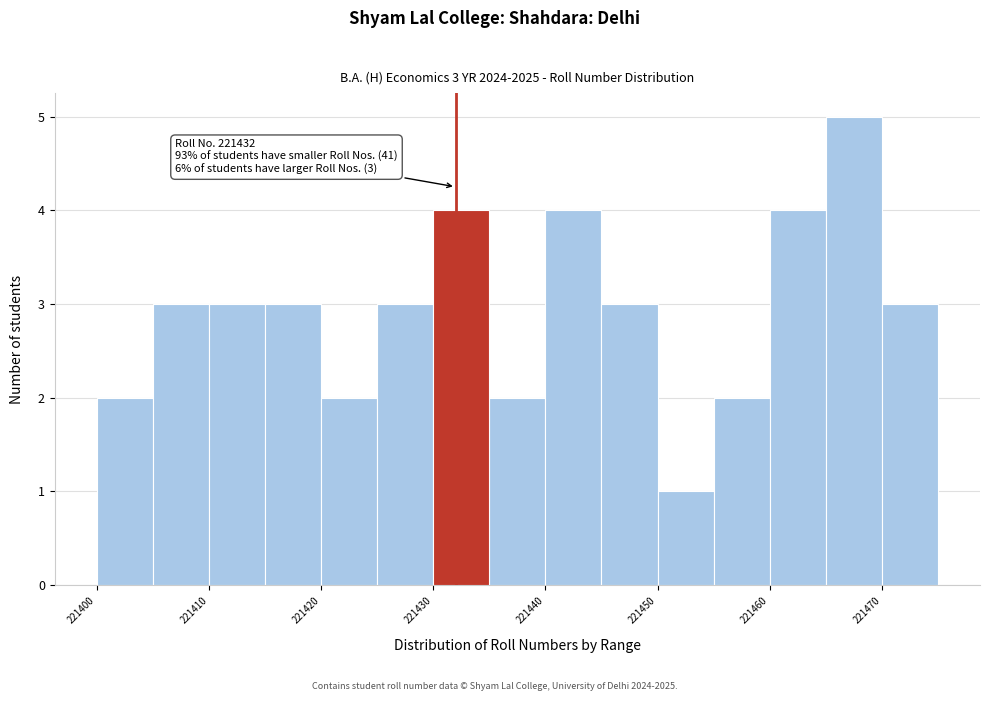

Over which range of the x-axis is the bar tallest?

221465 to 221470